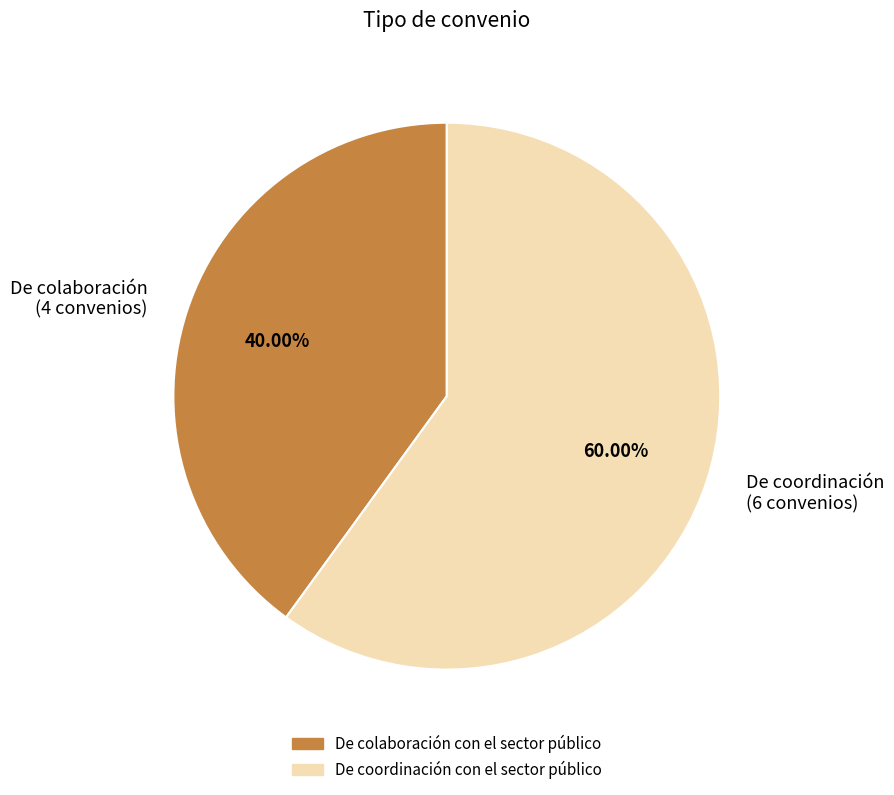

Is the sum of De coordinación (6 convenios) and De colaboración (4 convenios) greater than half?

Yes